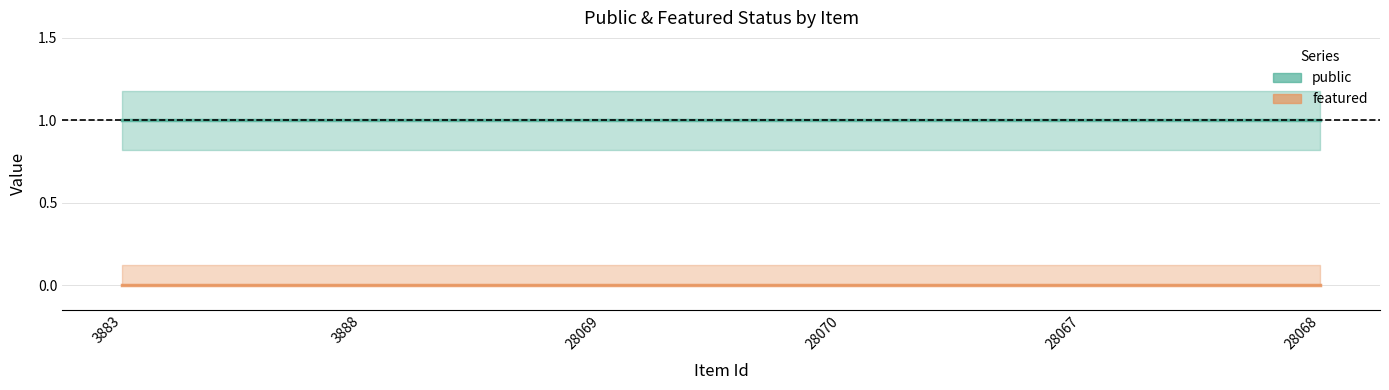

True or false: featured and public intersect in this chart.

False